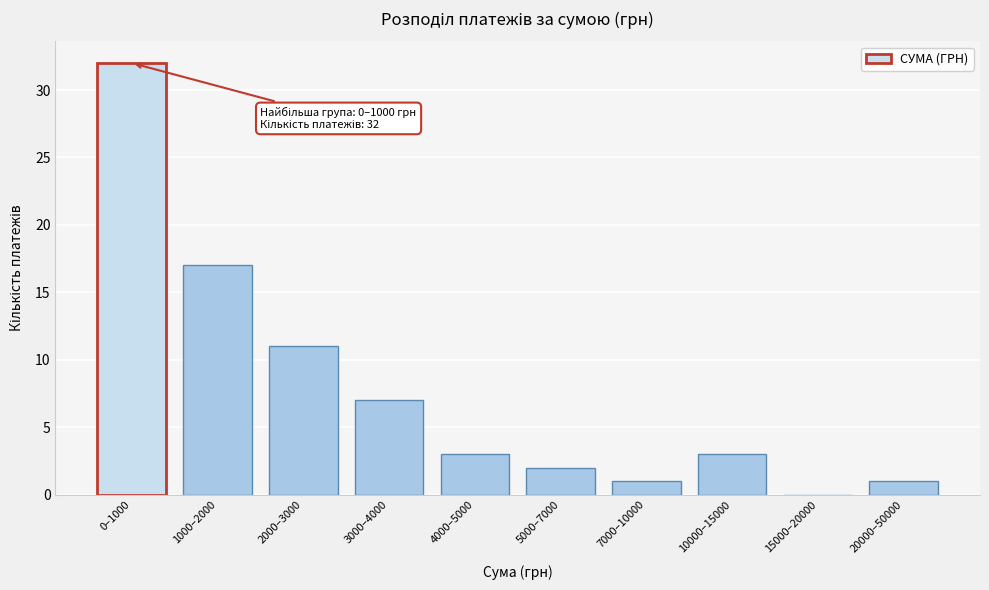

Reading right to left, list all the values displayed in this chart.

20000–50000=1	15000–20000=0	10000–15000=3	7000–10000=1	5000–7000=2	4000–5000=3	3000–4000=7	2000–3000=11	1000–2000=17	0–1000=32